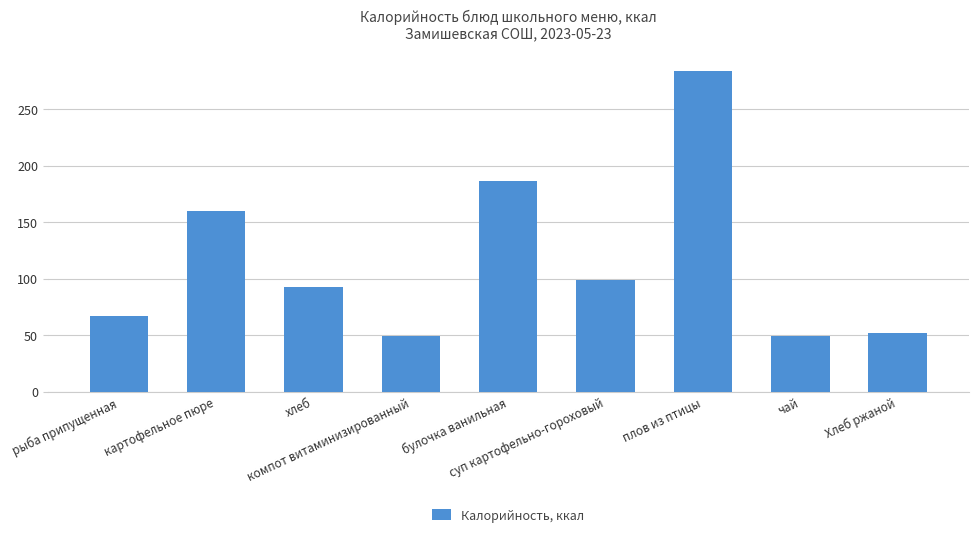

What is the value of the 2nd bar from the left?

160